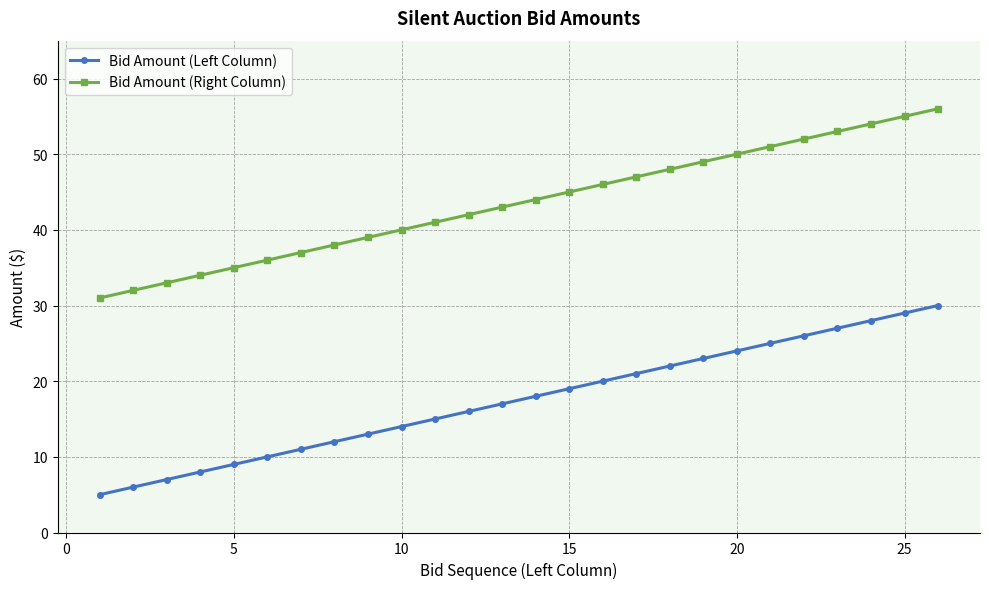

What is the average value of the Bid Amount (Left Column) series?

18